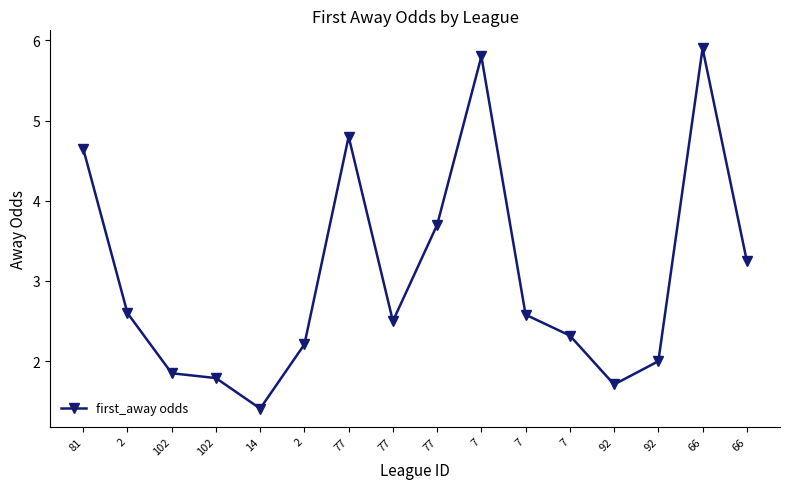

How many data points does each series have?

16